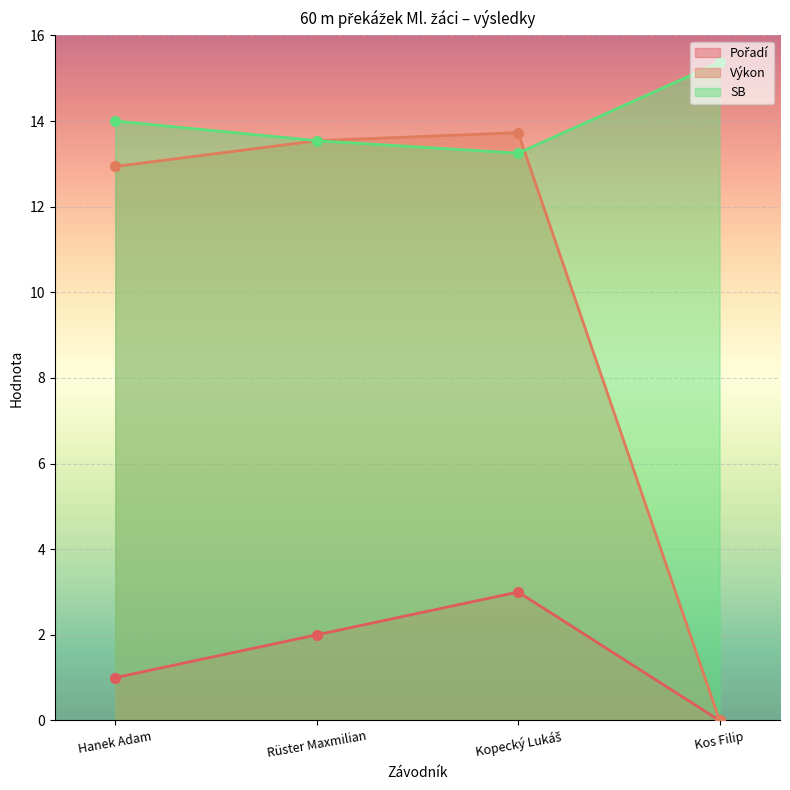

What is the average value of the SB series?

13.8